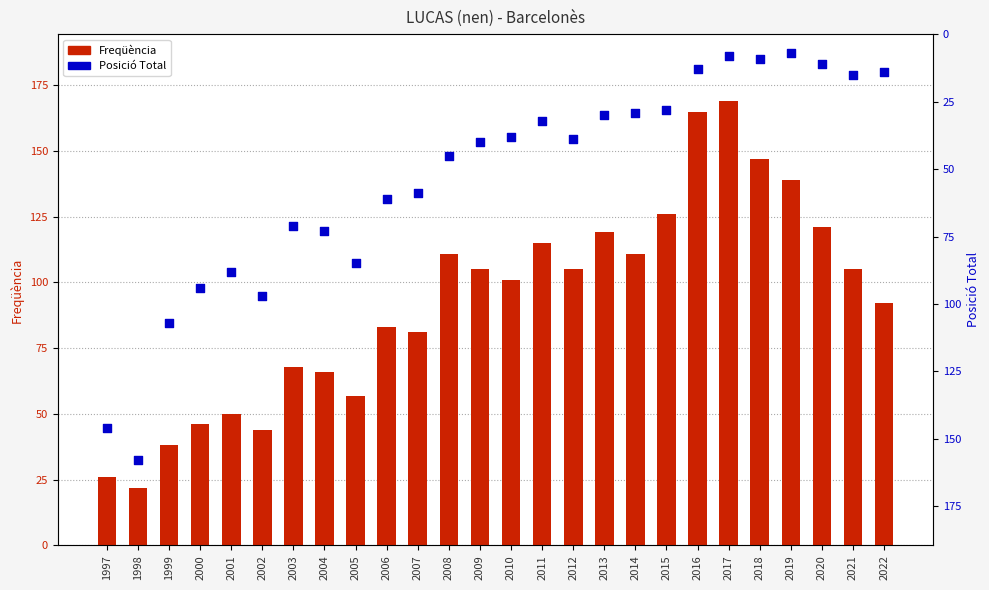

What are all the series names shown in the legend?

Freqüència, Posició Total